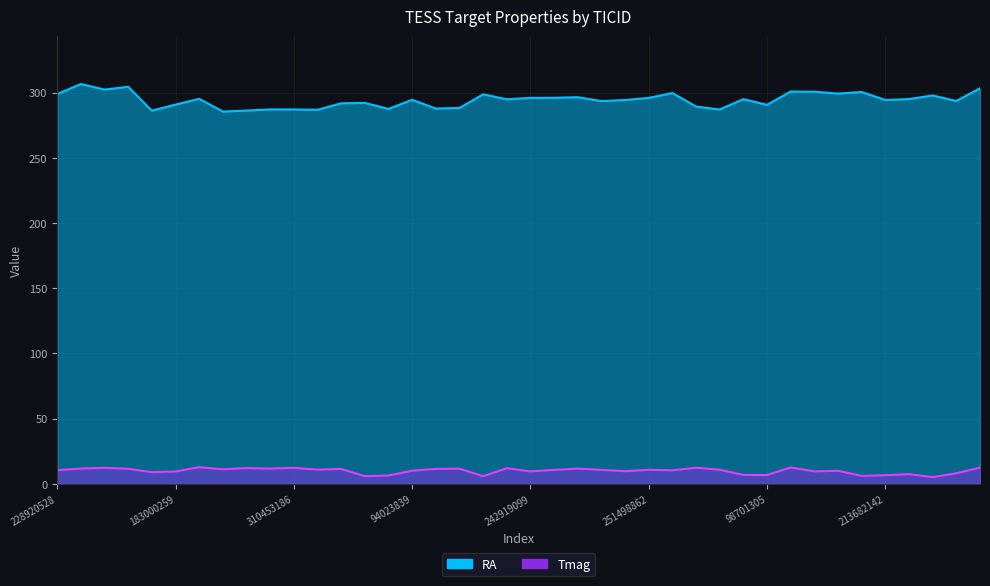

Where is the first local maximum for RA?

387886136